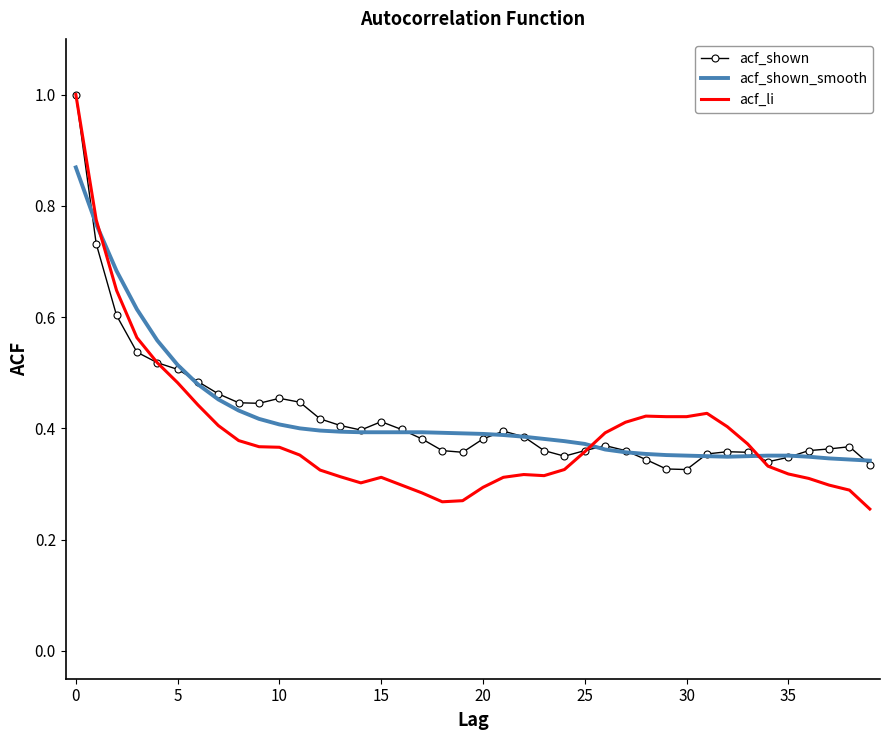

Which series has the largest range (max minus min)?

acf_li